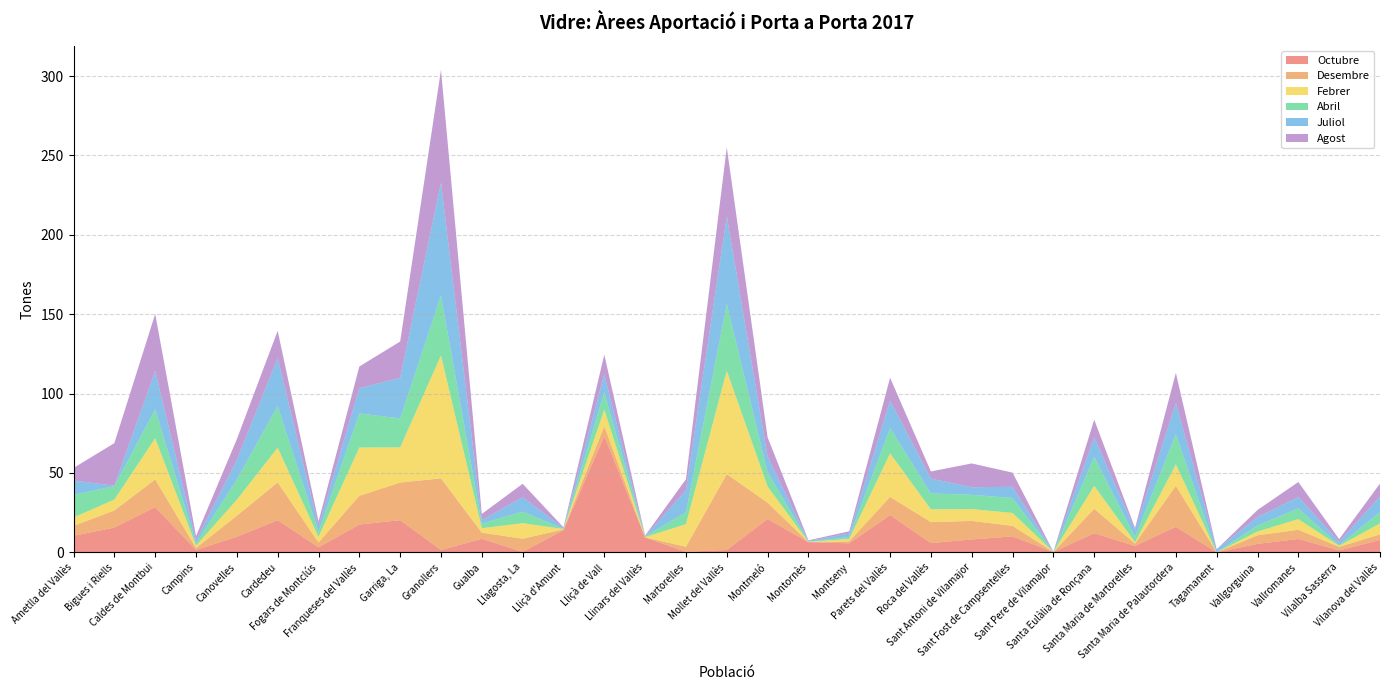

Reading right to left, list all the values displayed in this chart.

Octubre: Vilanova del Vallès=7.8	Vilalba Sasserra=1.2	Vallromanes=8.4	Vallgorguina=5.3	Tagamanent=0.0	Santa Maria de Palautordera=16.1	Santa Maria de Martorelles=3.9	Santa Eulàlia de Ronçana=12.0	Sant Pere de Vilamajor=0.2	Sant Fost de Campsentelles=9.9	Sant Antoni de Vilamajor=8.1	Roca del Vallès=5.8	Parets del Vallès=23.4	Montseny=5.6	Montornès=6.4	Montmeló=21.0	Mollet del Vallès=1.5	Martorelles=0.3	Llinars del Vallès=9.3	Lliçà de Vall=73.2	Lliçà d'Amunt=13.9	Llagosta, La=0.3	Gualba=8.4	Granollers=1.5	Garriga, La=20.2	Franqueses del Vallès=17.4	Fogars de Montclús=3.1	Cardedeu=20.2	Canovelles=9.7	Campins=1.5	Caldes de Montbui=28.4	Bigues i Riells=15.6	Ametlla del Vallès=10.4
Desembre: Vilanova del Vallès=3.5	Vilalba Sasserra=2.2	Vallromanes=5.8	Vallgorguina=5.4	Tagamanent=0.0	Santa Maria de Palautordera=25.8	Santa Maria de Martorelles=1.5	Santa Eulàlia de Ronçana=15.4	Sant Pere de Vilamajor=0.0	Sant Fost de Campsentelles=6.7	Sant Antoni de Vilamajor=11.7	Roca del Vallès=13.2	Parets del Vallès=11.5	Montseny=1.2	Montornès=0.0	Montmeló=10.3	Mollet del Vallès=47.8	Martorelles=3.2	Llinars del Vallès=0.0	Lliçà de Vall=6.3	Lliçà d'Amunt=0.5	Llagosta, La=8.2	Gualba=3.9	Granollers=45.1	Garriga, La=23.7	Franqueses del Vallès=18.1	Fogars de Montclús=3.1	Cardedeu=23.8	Canovelles=13.3	Campins=1.2	Caldes de Montbui=17.4	Bigues i Riells=10.8	Ametlla del Vallès=6.3
Febrer: Vilanova del Vallès=6.9	Vilalba Sasserra=0.7	Vallromanes=6.7	Vallgorguina=2.3	Tagamanent=0.0	Santa Maria de Palautordera=13.4	Santa Maria de Martorelles=0.8	Santa Eulàlia de Ronçana=14.5	Sant Pere de Vilamajor=0.0	Sant Fost de Campsentelles=8.1	Sant Antoni de Vilamajor=7.5	Roca del Vallès=8.0	Parets del Vallès=27.4	Montseny=1.5	Montornès=0.2	Montmeló=10.1	Mollet del Vallès=65.1	Martorelles=14.2	Llinars del Vallès=0.2	Lliçà de Vall=10.4	Lliçà d'Amunt=0.2	Llagosta, La=9.8	Gualba=2.8	Granollers=77.4	Garriga, La=22.2	Franqueses del Vallès=30.4	Fogars de Montclús=3.5	Cardedeu=21.9	Canovelles=10.0	Campins=1.5	Caldes de Montbui=26.0	Bigues i Riells=6.8	Ametlla del Vallès=5.3
Abril: Vilanova del Vallès=7.2	Vilalba Sasserra=0.4	Vallromanes=6.8	Vallgorguina=3.9	Tagamanent=0.0	Santa Maria de Palautordera=19.1	Santa Maria de Martorelles=3.4	Santa Eulàlia de Ronçana=18.2	Sant Pere de Vilamajor=0.0	Sant Fost de Campsentelles=9.5	Sant Antoni de Vilamajor=9.0	Roca del Vallès=10.0	Parets del Vallès=16.0	Montseny=1.3	Montornès=0.2	Montmeló=9.0	Mollet del Vallès=42.1	Martorelles=7.5	Llinars del Vallès=0.4	Lliçà de Vall=11.0	Lliçà d'Amunt=0.2	Llagosta, La=7.3	Gualba=3.0	Granollers=37.9	Garriga, La=18.3	Franqueses del Vallès=21.5	Fogars de Montclús=3.1	Cardedeu=26.2	Canovelles=12.8	Campins=1.5	Caldes de Montbui=18.2	Bigues i Riells=8.5	Ametlla del Vallès=14.2
Juliol: Vilanova del Vallès=9.7	Vilalba Sasserra=2.1	Vallromanes=7.0	Vallgorguina=5.3	Tagamanent=1.9	Santa Maria de Palautordera=19.6	Santa Maria de Martorelles=4.5	Santa Eulàlia de Ronçana=12.4	Sant Pere de Vilamajor=0.2	Sant Fost de Campsentelles=7.0	Sant Antoni de Vilamajor=4.7	Roca del Vallès=9.4	Parets del Vallès=17.2	Montseny=2.2	Montornès=0.5	Montmeló=9.8	Mollet del Vallès=55.2	Martorelles=14.0	Llinars del Vallès=0.0	Lliçà de Vall=11.3	Lliçà d'Amunt=0.6	Llagosta, La=9.1	Gualba=2.2	Granollers=71.0	Garriga, La=25.5	Franqueses del Vallès=15.9	Fogars de Montclús=3.4	Cardedeu=30.0	Canovelles=12.4	Campins=1.7	Caldes de Montbui=24.1	Bigues i Riells=0.2	Ametlla del Vallès=9.0
Agost: Vilanova del Vallès=8.2	Vilalba Sasserra=1.7	Vallromanes=9.5	Vallgorguina=4.5	Tagamanent=0.0	Santa Maria de Palautordera=19.0	Santa Maria de Martorelles=1.1	Santa Eulàlia de Ronçana=11.0	Sant Pere de Vilamajor=0.0	Sant Fost de Campsentelles=8.9	Sant Antoni de Vilamajor=15.0	Roca del Vallès=4.5	Parets del Vallès=14.4	Montseny=1.4	Montornès=0.4	Montmeló=12.3	Mollet del Vallès=43.4	Martorelles=6.8	Llinars del Vallès=0.5	Lliçà de Vall=12.4	Lliçà d'Amunt=0.4	Llagosta, La=8.5	Gualba=3.9	Granollers=71.0	Garriga, La=22.9	Franqueses del Vallès=13.7	Fogars de Montclús=3.2	Cardedeu=17.3	Canovelles=13.0	Campins=2.8	Caldes de Montbui=35.9	Bigues i Riells=26.9	Ametlla del Vallès=7.9